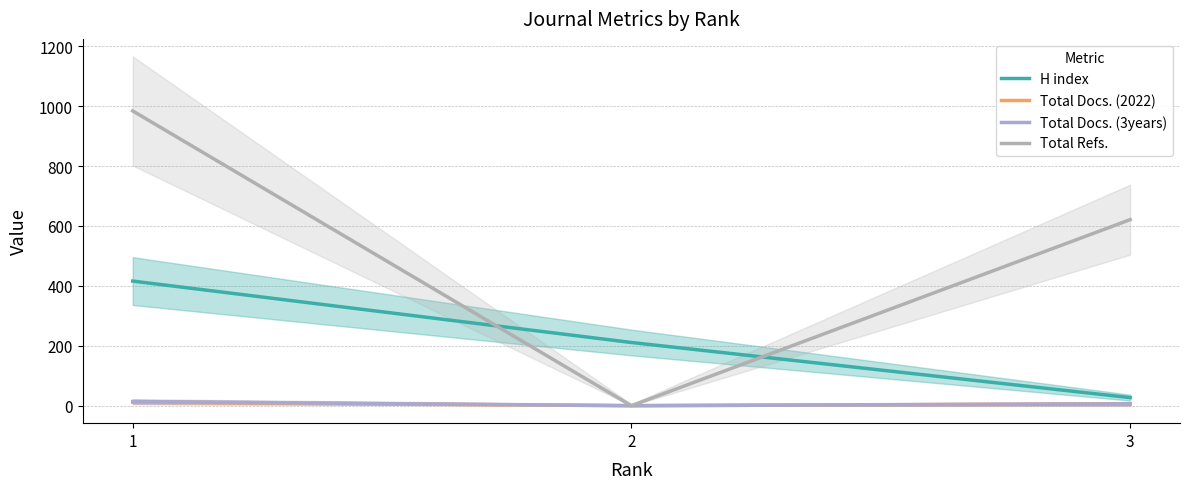

At which category is the sum across all series the highest?

1